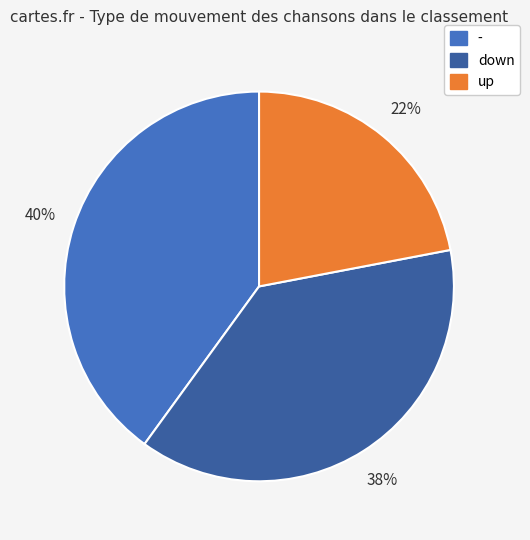

The down slice represents 33% of the pie. True or false?

False